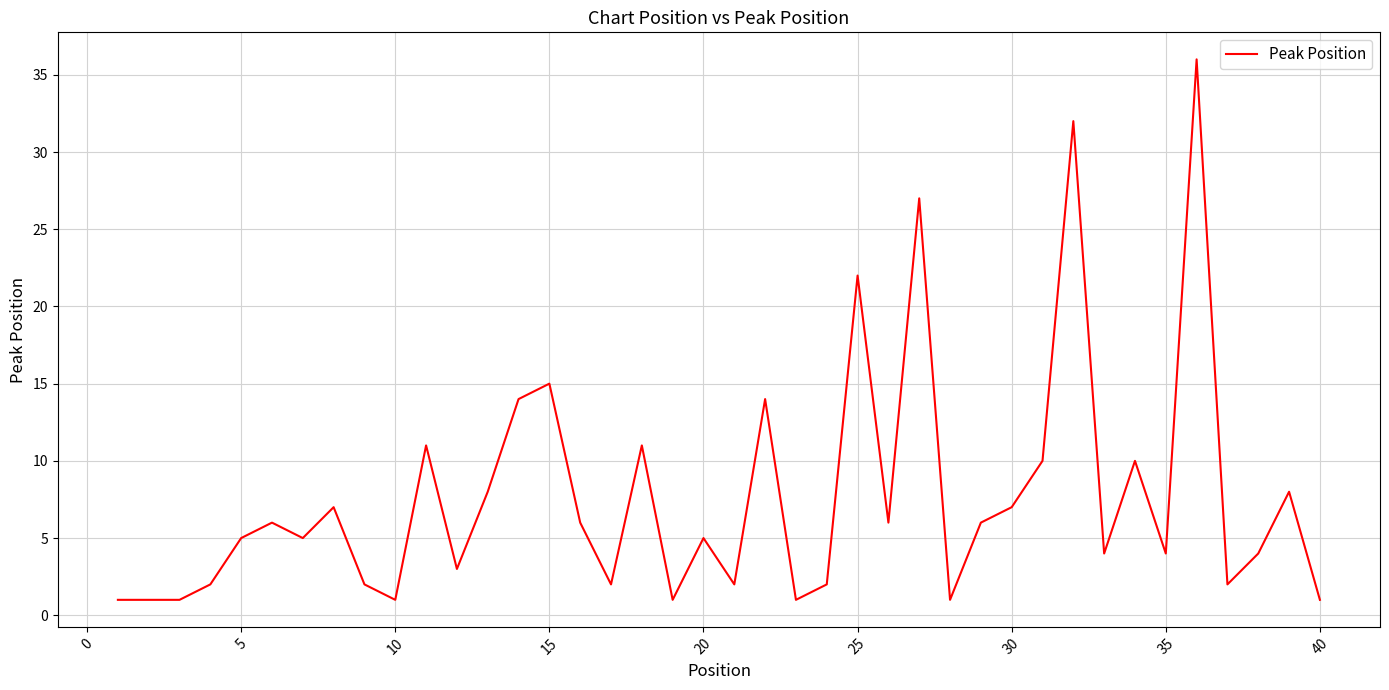

Count the number of categories in the chart.

40